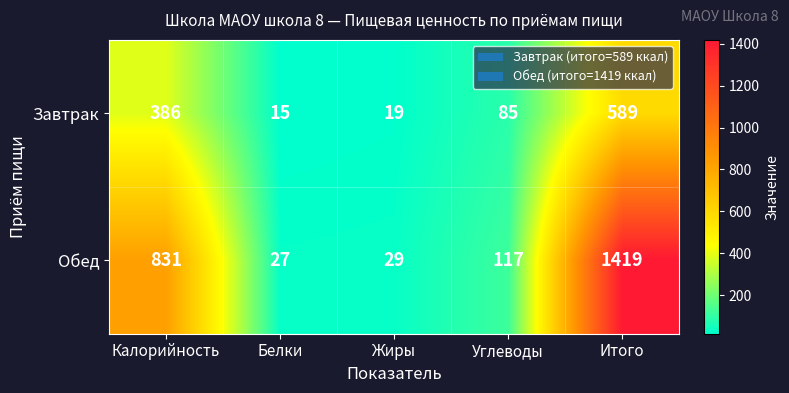

Which series has the widest spread of values?

Обед